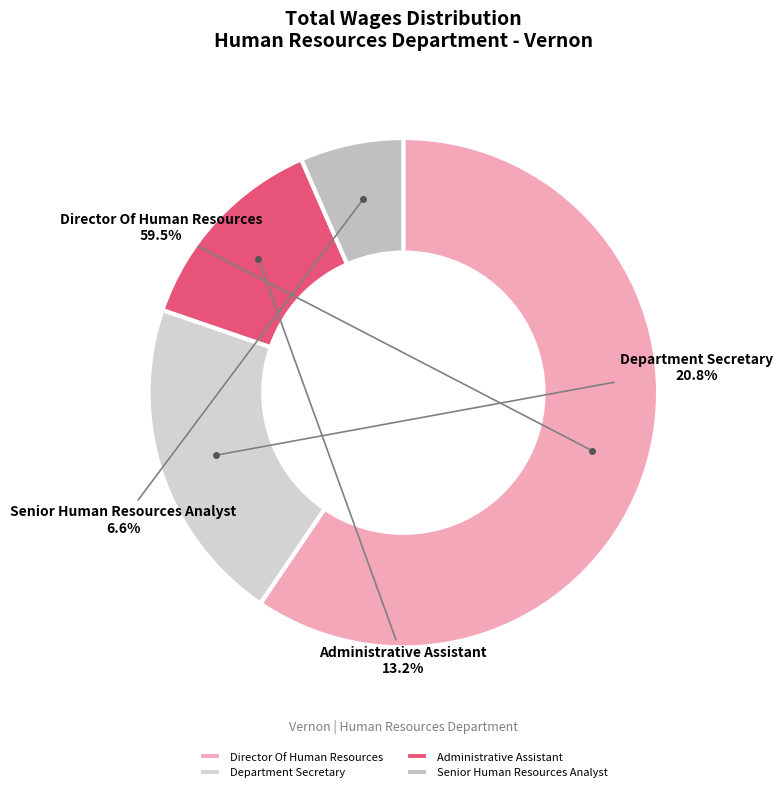

Between Director Of Human Resources and Senior Human Resources Analyst, which is larger?

Director Of Human Resources